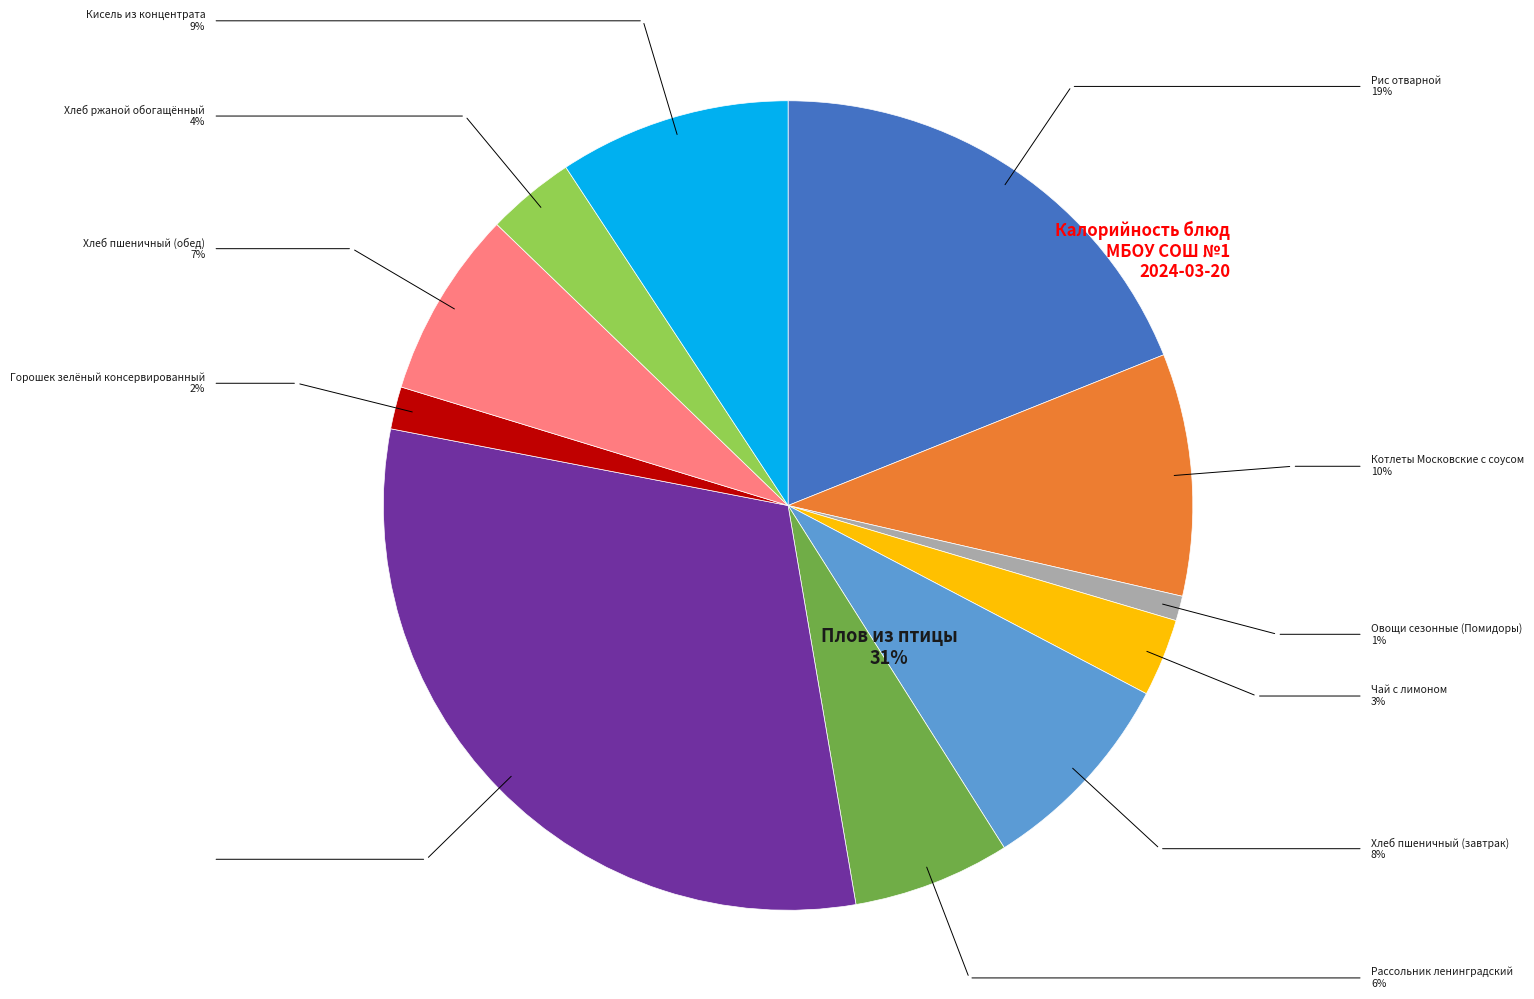

Does Котлеты Московские с соусом represent more than half of the total?

No